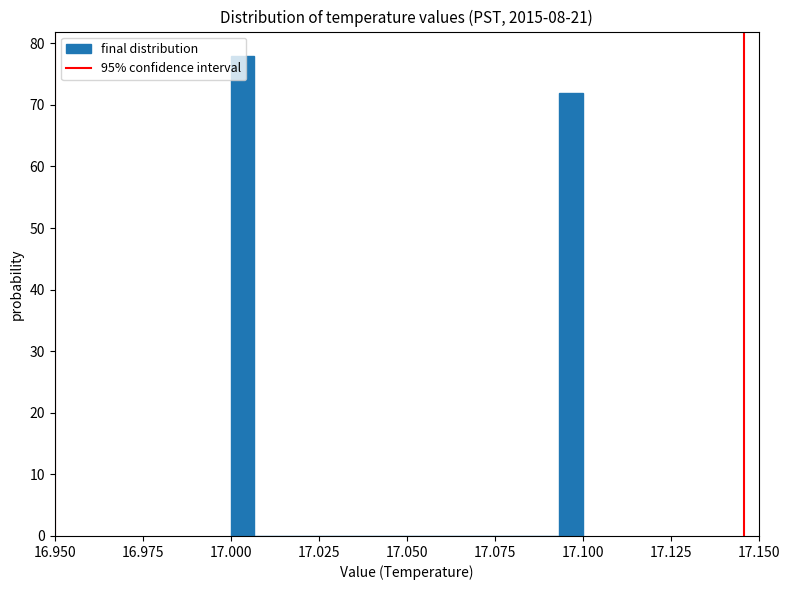

Read against the x-axis, roughly where is the centre of the tallest bar?

17.005